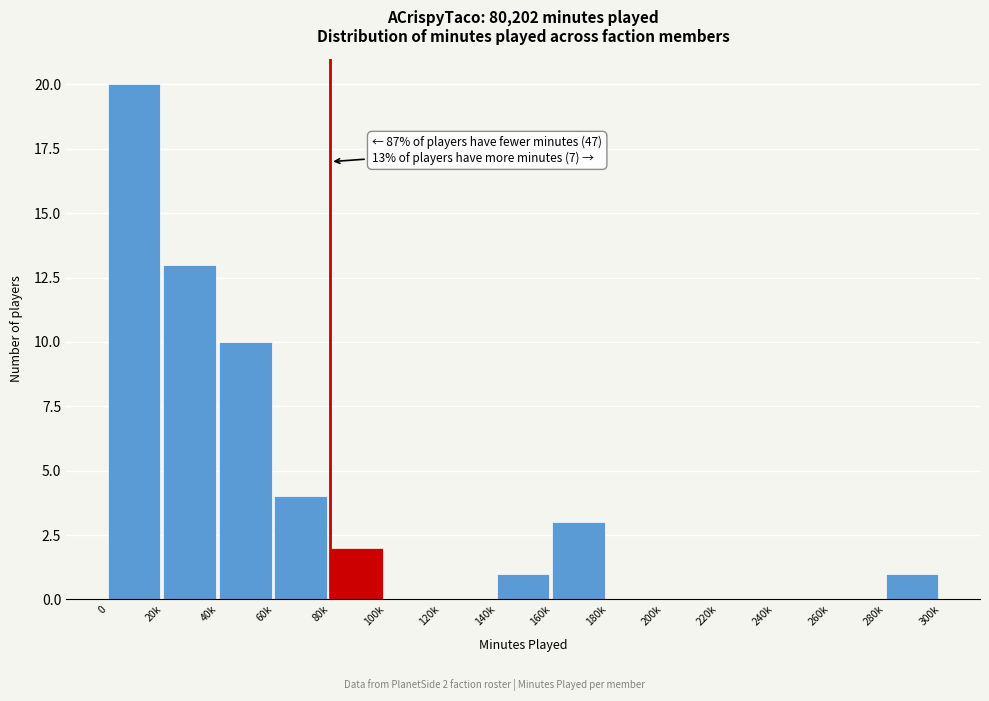

Reading left to right, extract all data points from this chart.

0=20	20k=13	40k=10	60k=4	80k=2	100k=0	120k=0	140k=1	160k=3	180k=0	200k=0	220k=0	240k=0	260k=0	280k=1